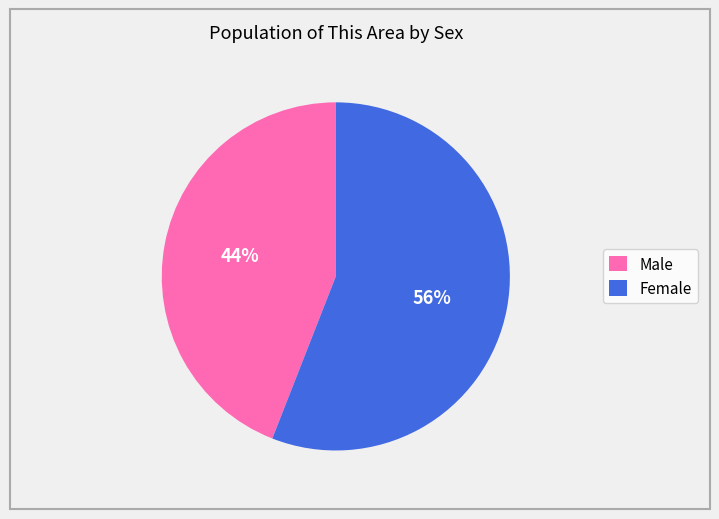

Which category has the smallest portion of the pie?

Male